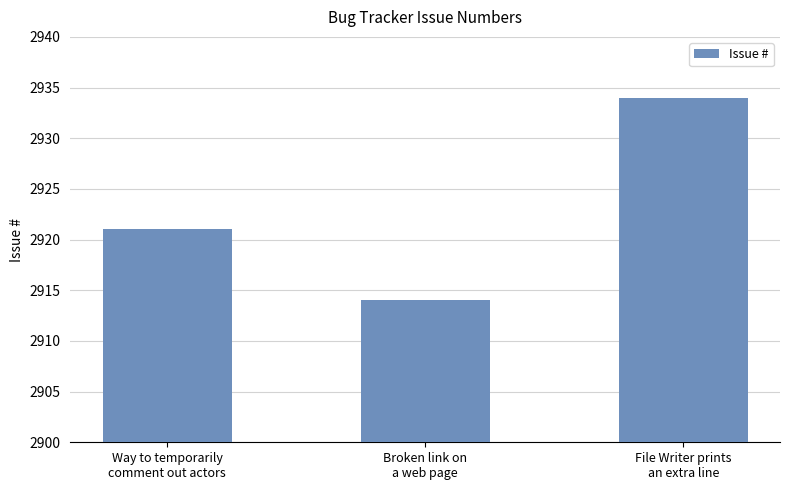

Rank the categories by value from highest to lowest.

File Writer prints
an extra line, Way to temporarily
comment out actors, Broken link on
a web page